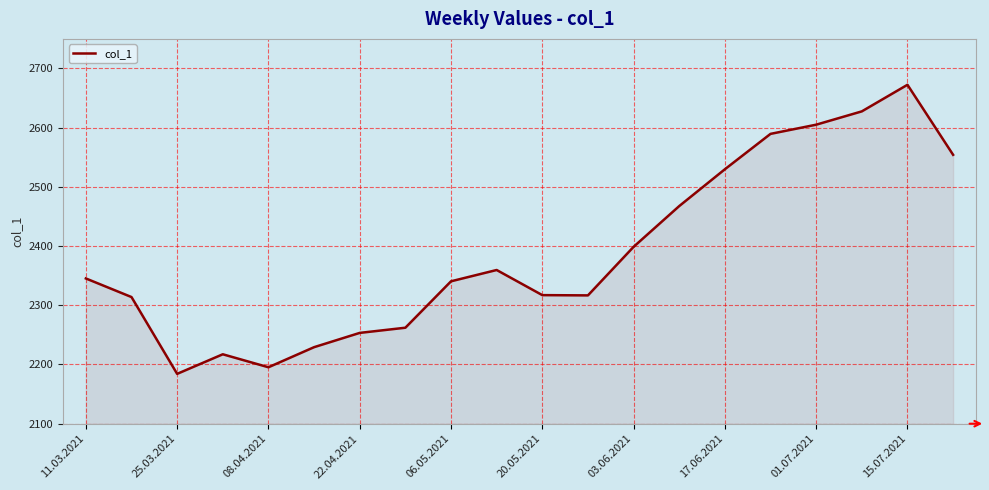

What is the maximum value shown in the chart?

2672.5